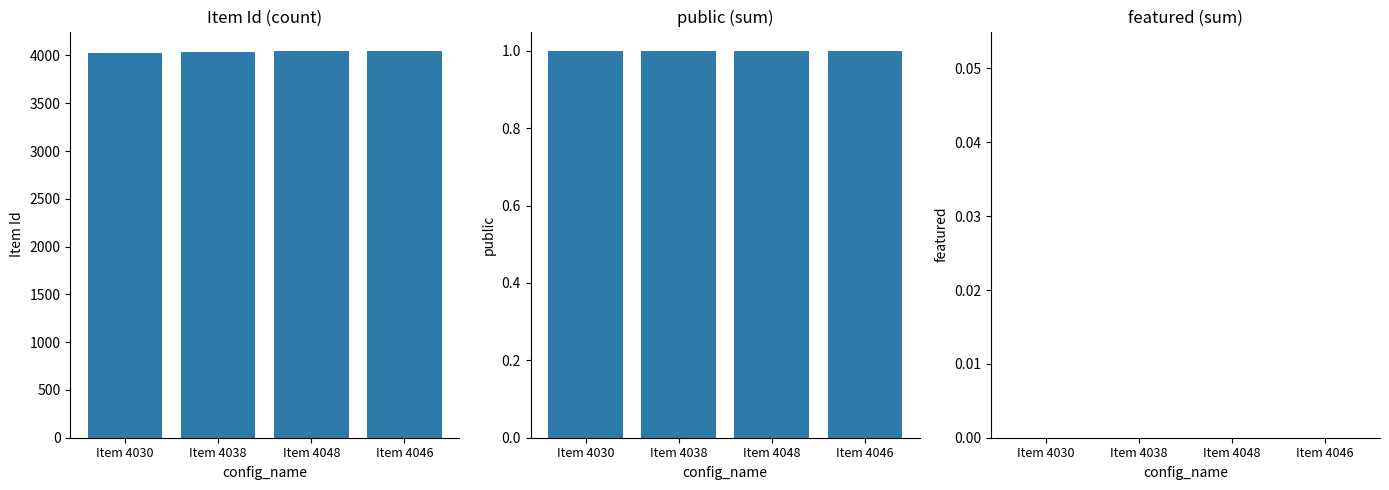

Is the value of public at Item 4038 greater than the value of featured at Item 4038?

Yes